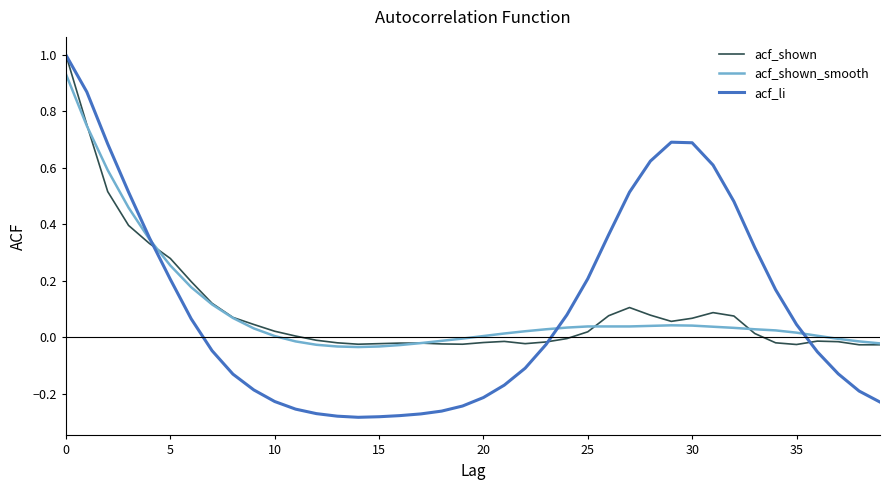

Which series has the largest range (max minus min)?

acf_li